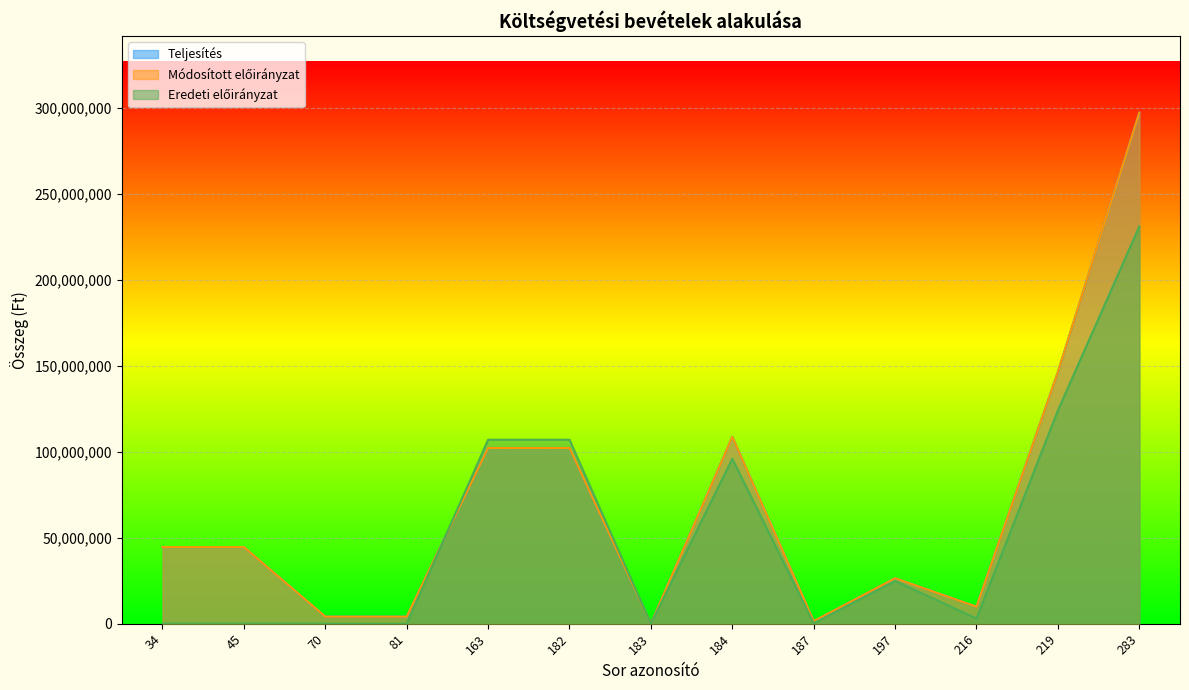

What is the maximum value for Teljesítés?

297216022